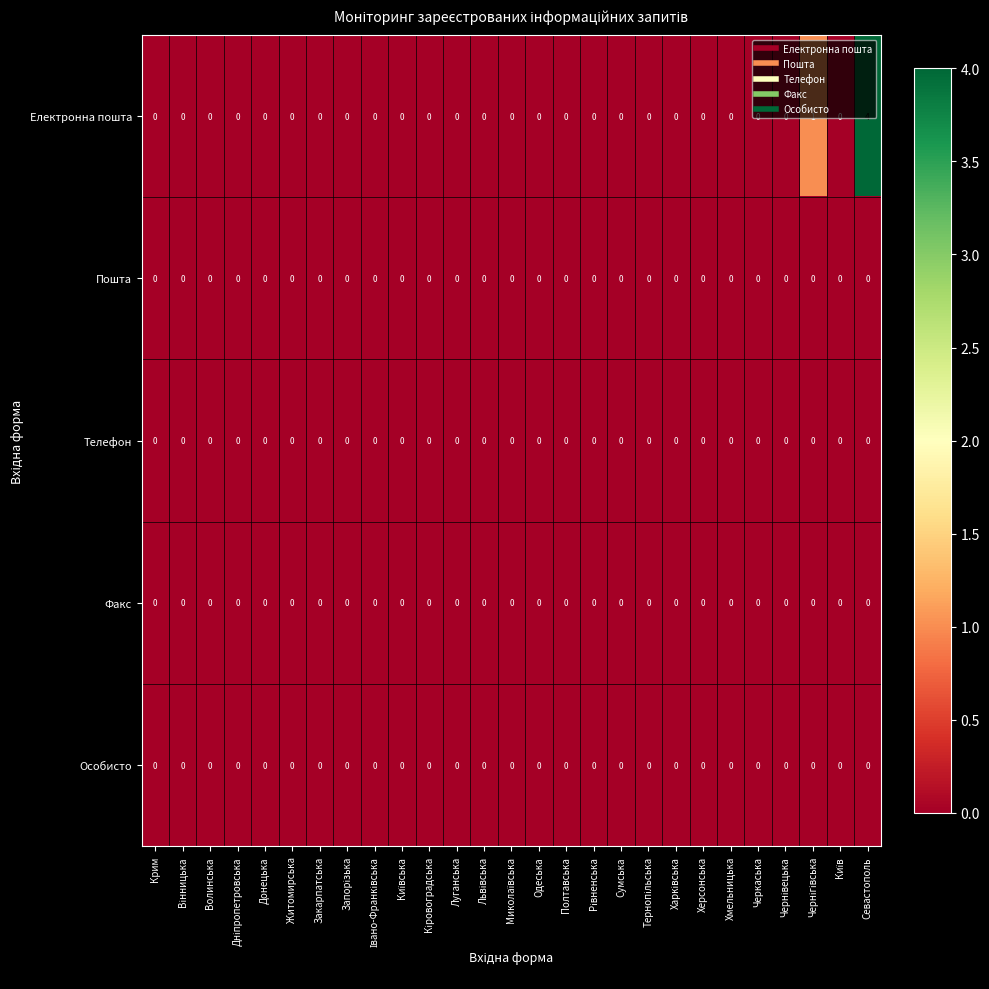

Which series has the largest range (max minus min)?

Електронна пошта